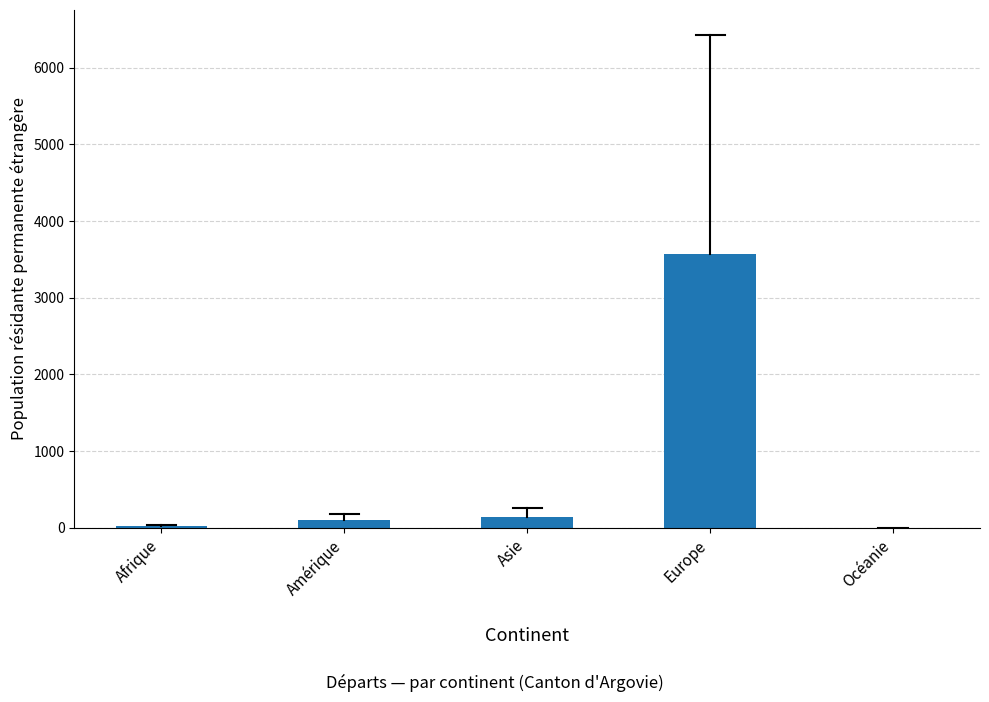

Count the number of categories in the chart.

5